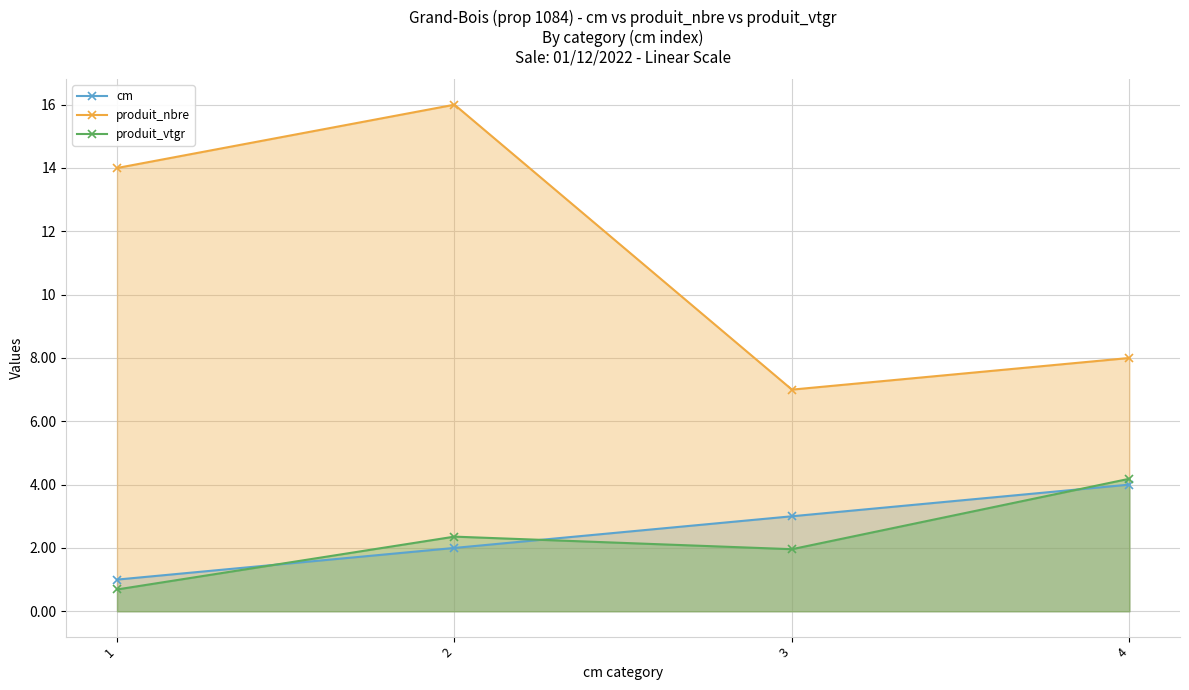

What is the value of the produit_nbre point at the 4th from the left?

8.0